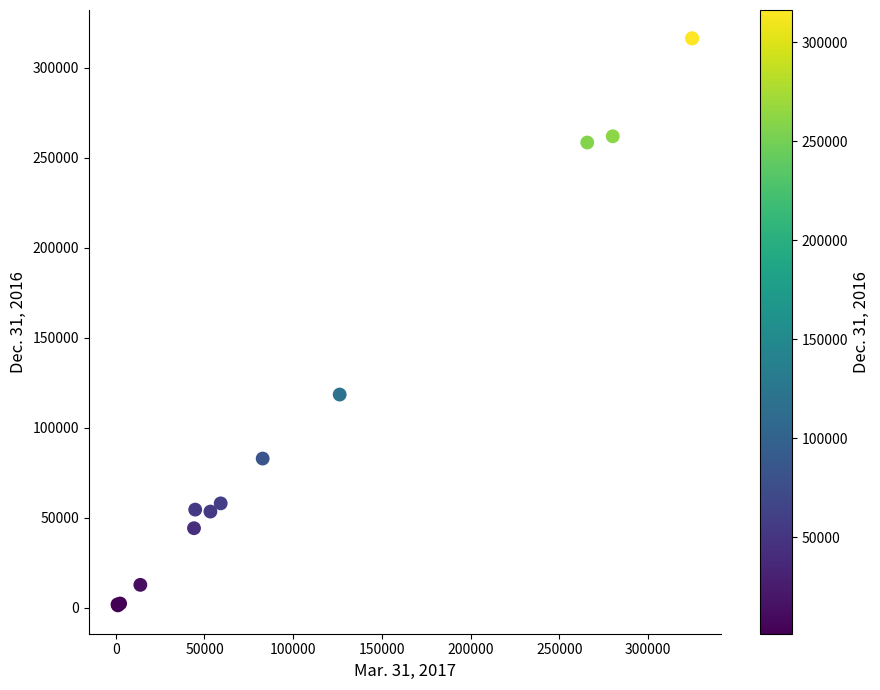

What Y value in the scatter plot is closest to 158760?

118363